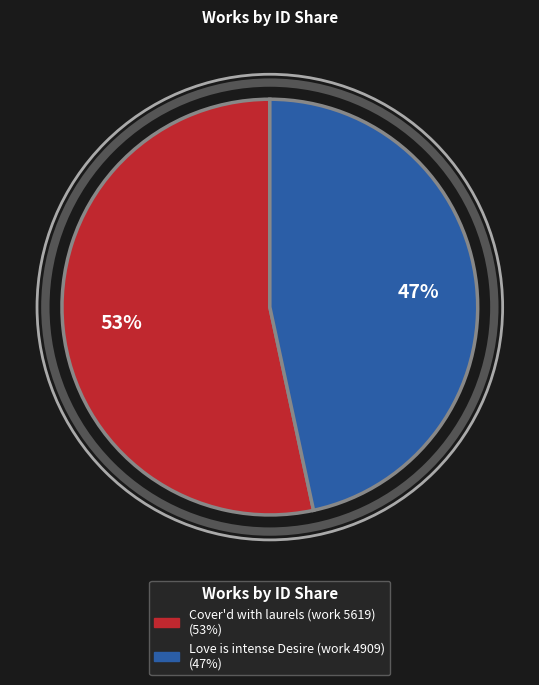

What is the largest slice in the pie chart?

Cover'd with laurels (work 5619)